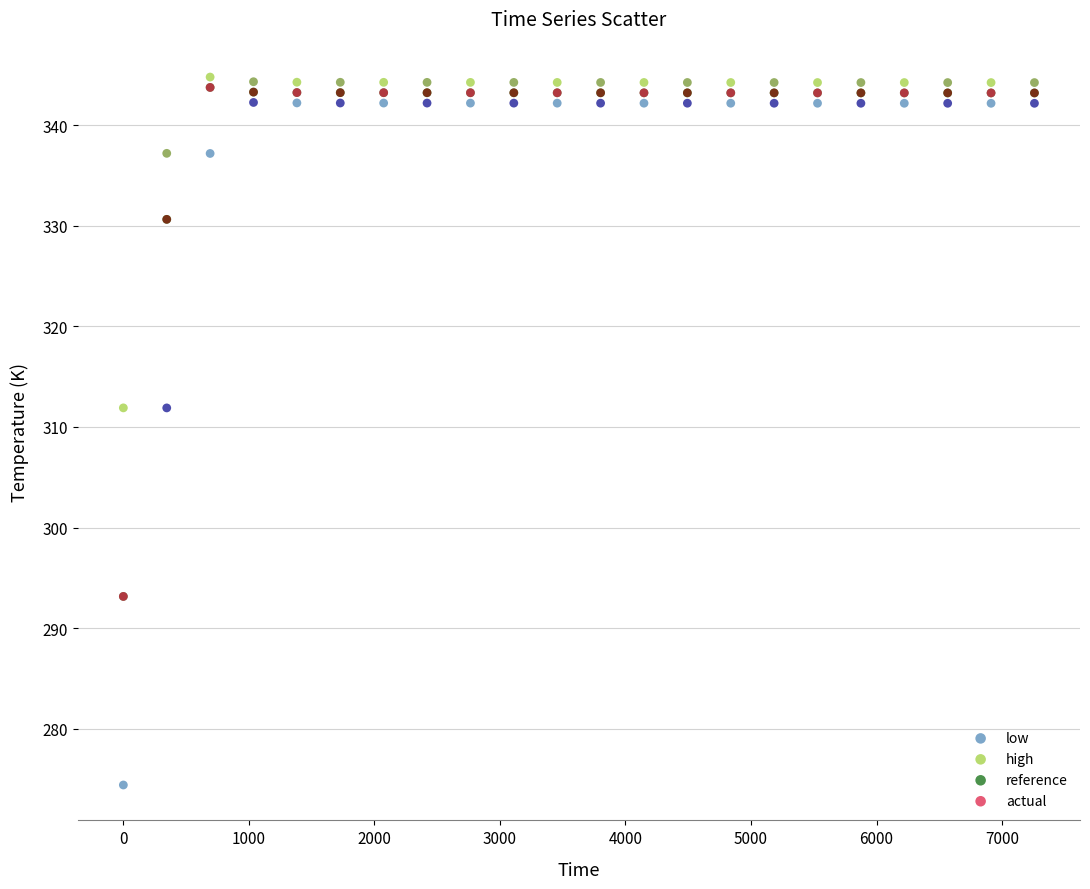

What are all the series names shown in the legend?

low, high, reference, actual